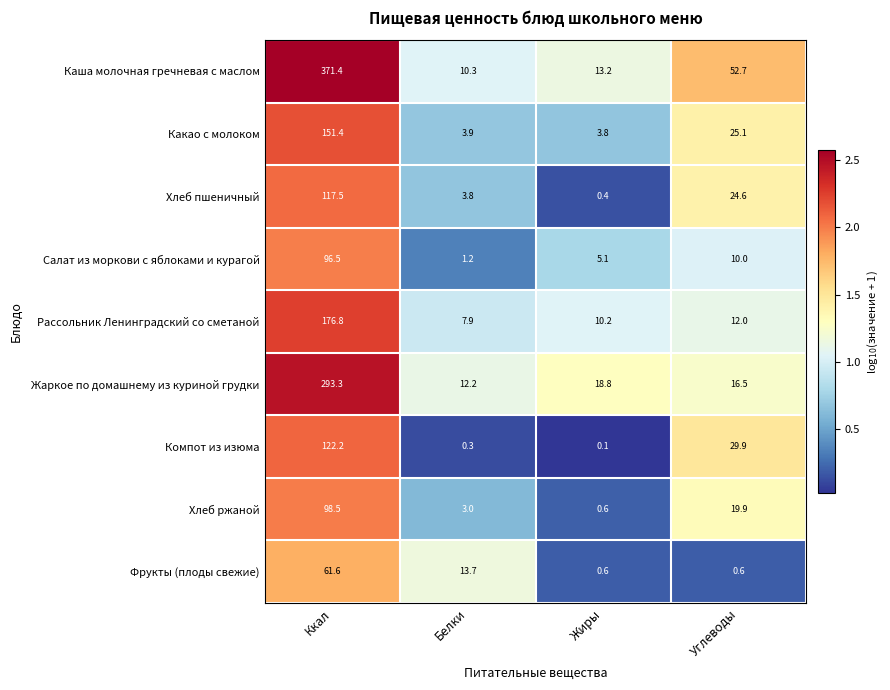

What is the difference between the highest and lowest values at Жиры?

18.7